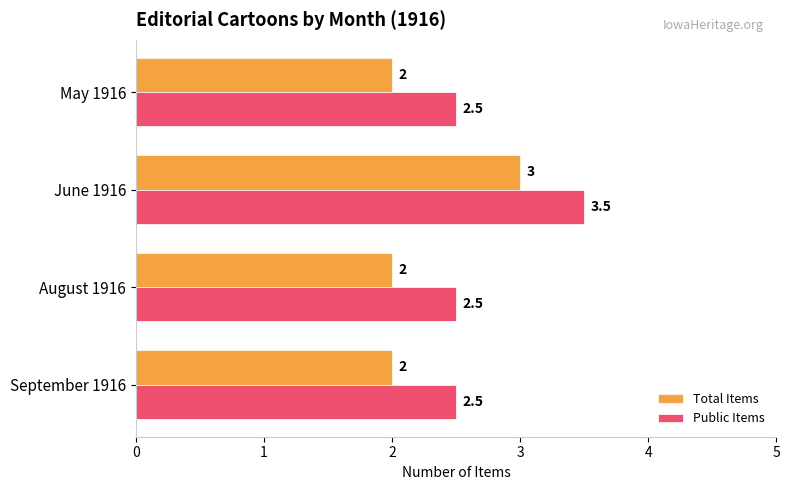

The Total Items series shows 4.3 at June 1916. True or false?

False